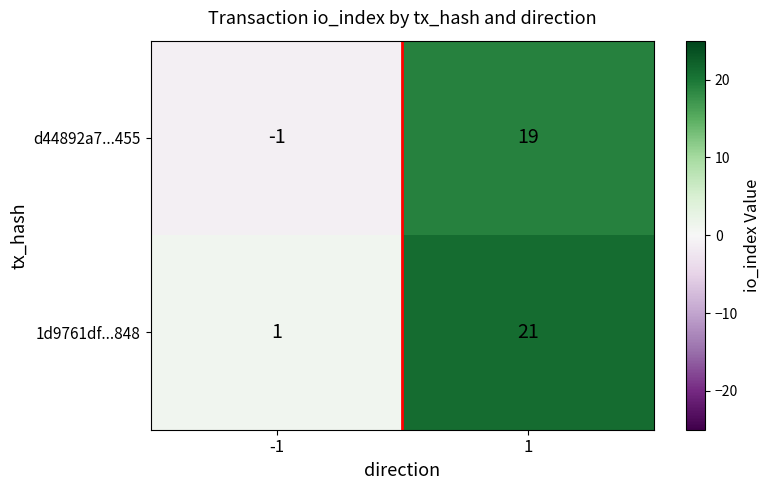

What is the total value across all series at 1?

40